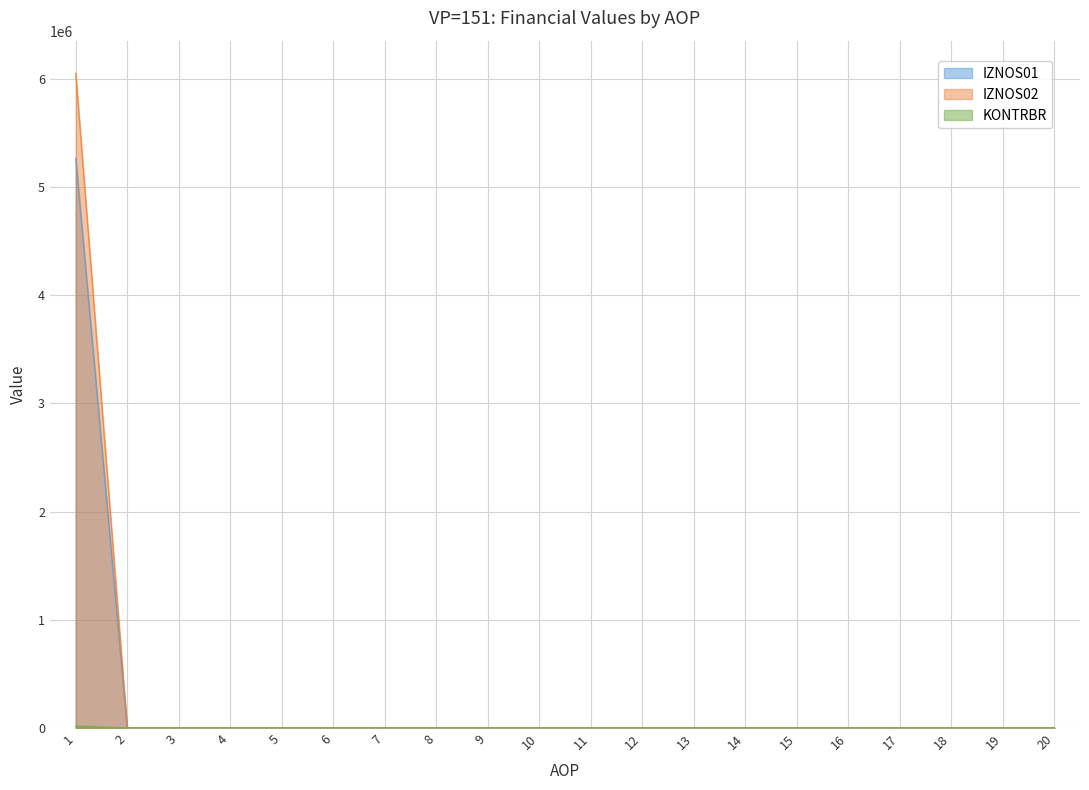

Which series changed the most between 7 and 10?

IZNOS01